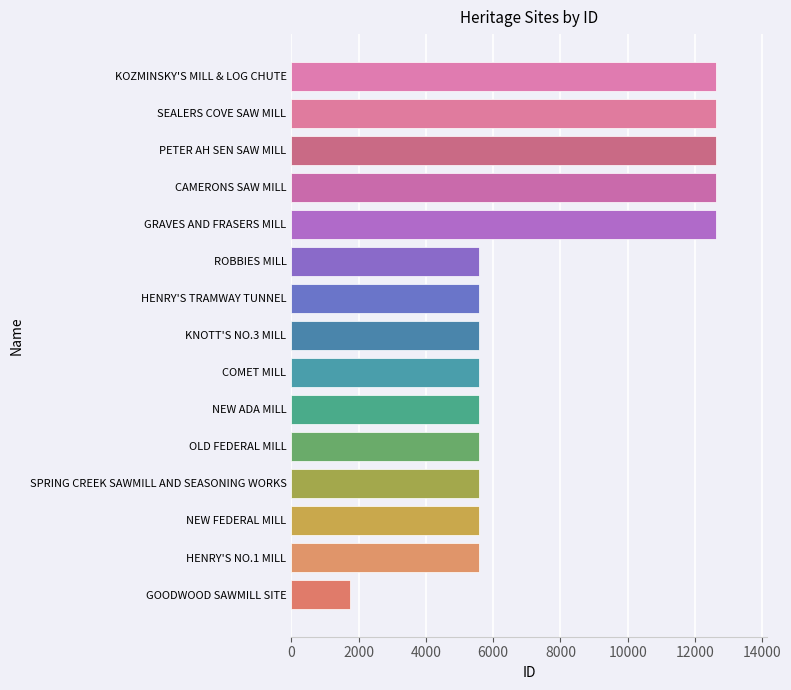

What is the difference between the maximum and minimum values?

10891